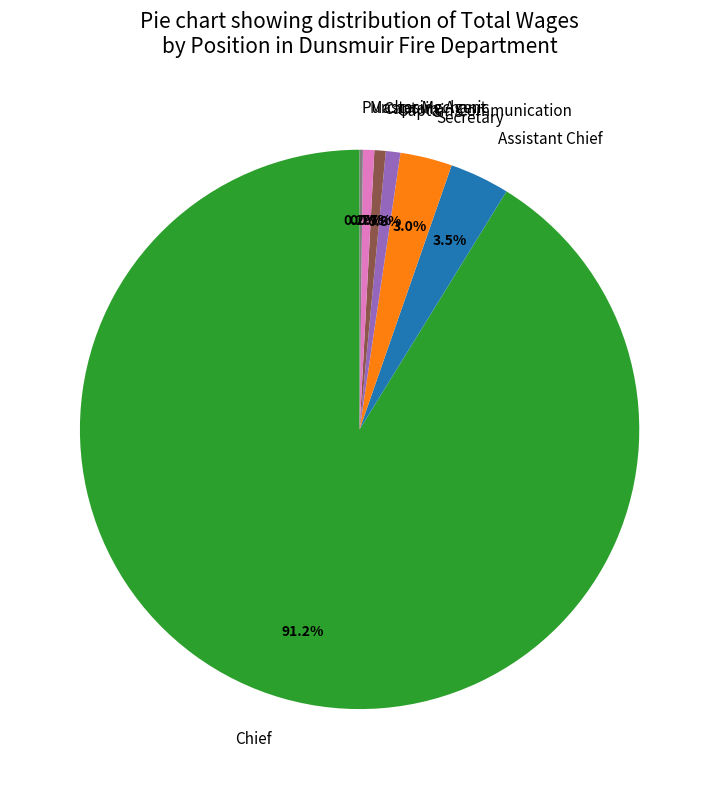

Which has a higher value, Captain Communication or Assistant Chief?

Assistant Chief